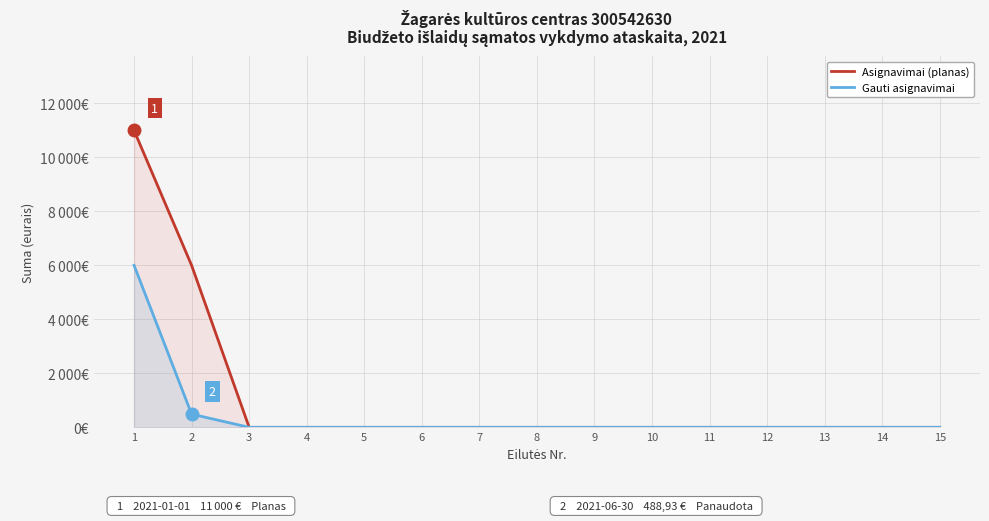

What is the value of the Asignavimai (planas) point at the 2nd from the left?

6000.0